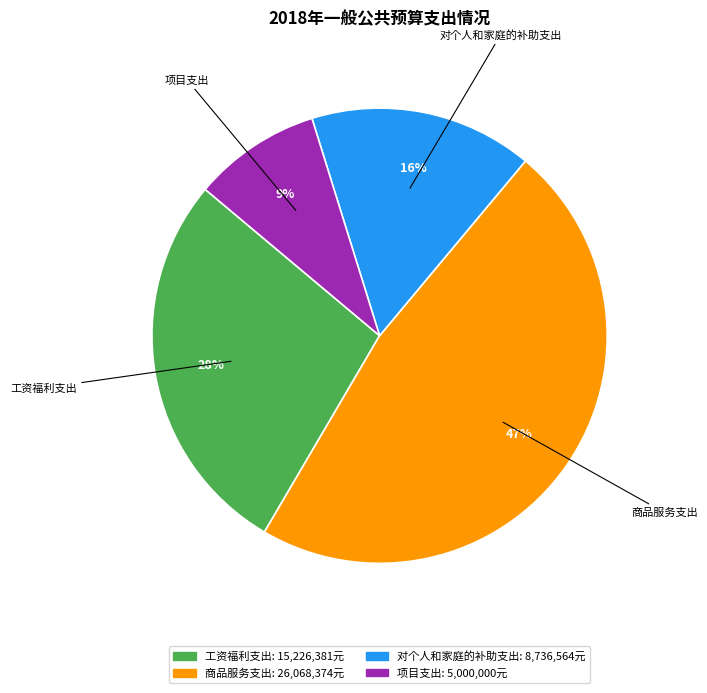

Rank the categories by value from highest to lowest.

商品服务支出, 工资福利支出, 对个人和家庭的补助支出, 项目支出